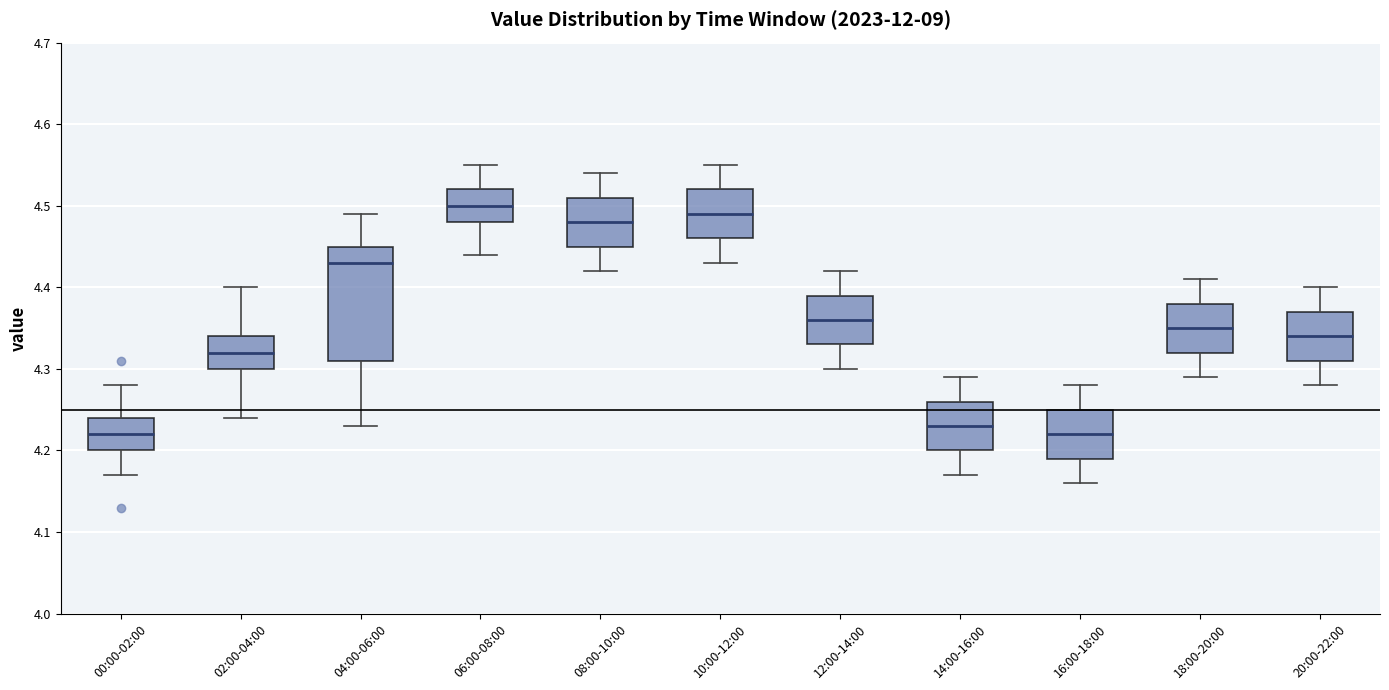

Which box is the tallest, from its lower edge to its upper edge?

04:00-06:00